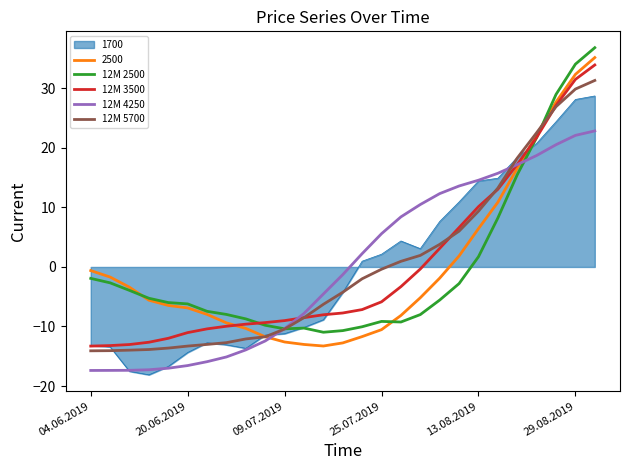

What is the maximum value for 2500?

35.2